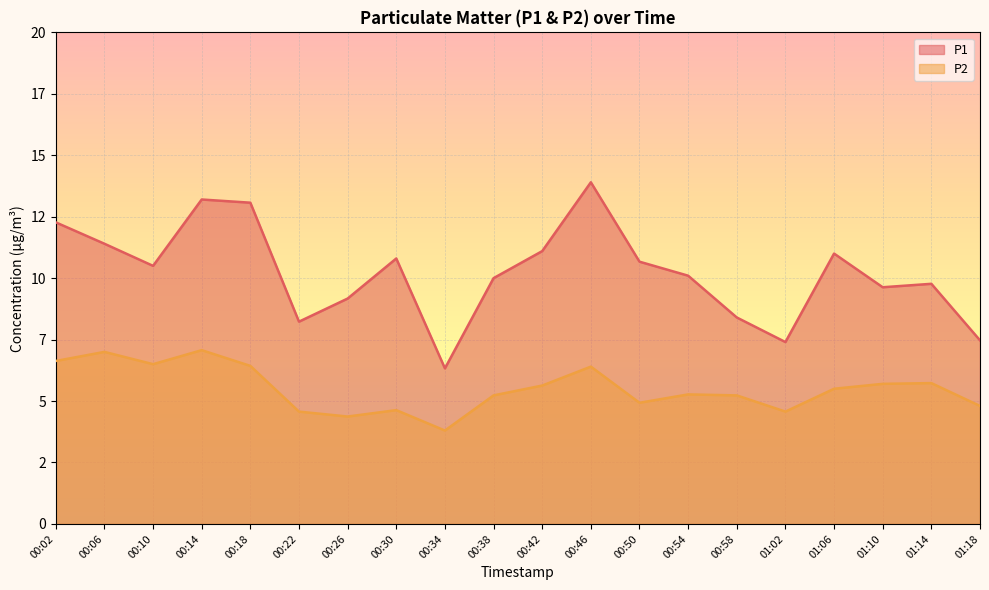

List the labels in order of P2 value, smallest first.

00:34, 00:26, 00:22, 01:02, 00:30, 01:18, 00:50, 00:38, 00:58, 00:54, 01:06, 00:42, 01:10, 01:14, 00:46, 00:18, 00:10, 00:02, 00:06, 00:14